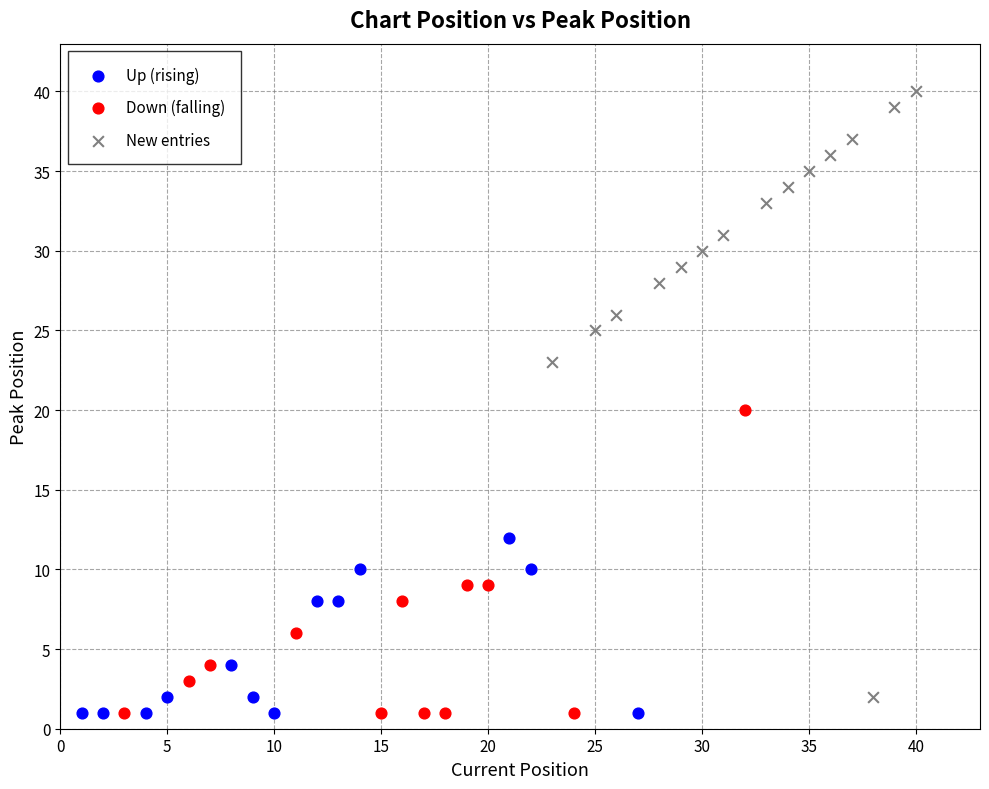

Which series has the widest spread of Y values?

New entries